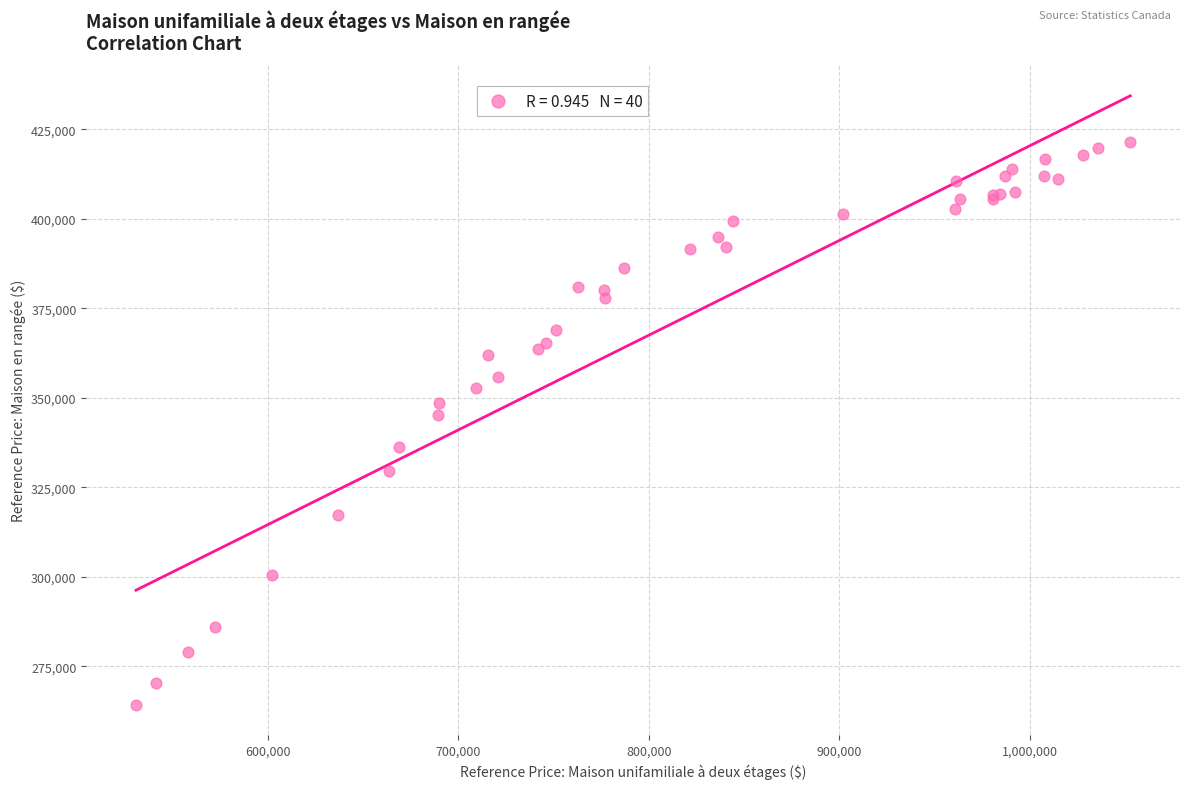

What Y value in the scatter plot is closest to 342800?

345200